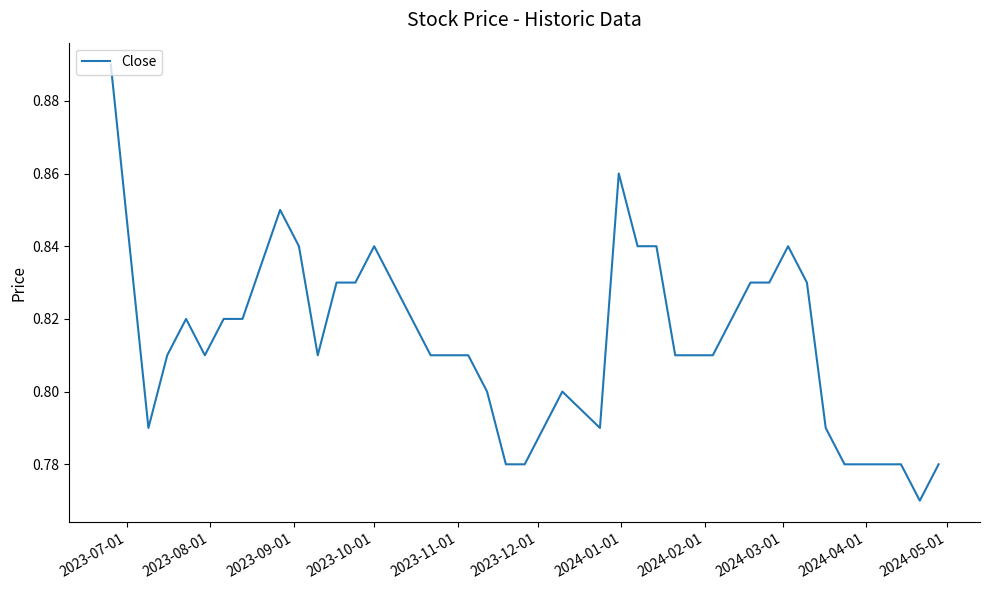

Does the chart have visible grid lines?

No